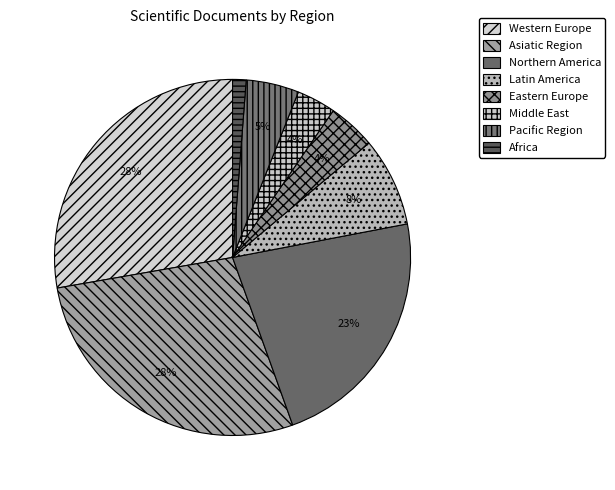

Count the number of slices in the pie.

8